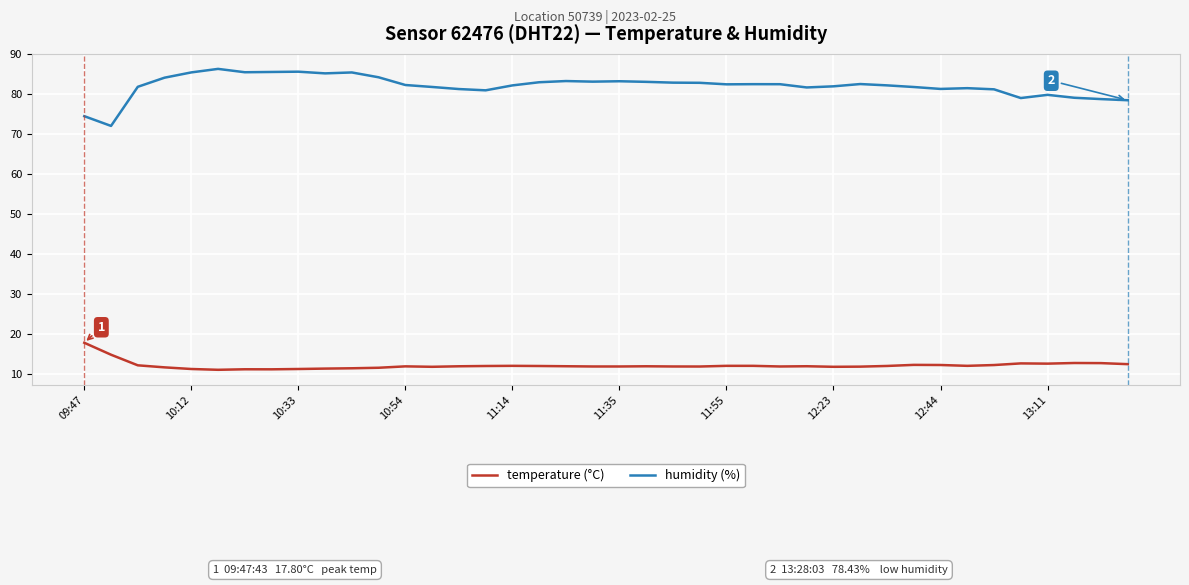

What is the minimum value for humidity (%)?

72.0